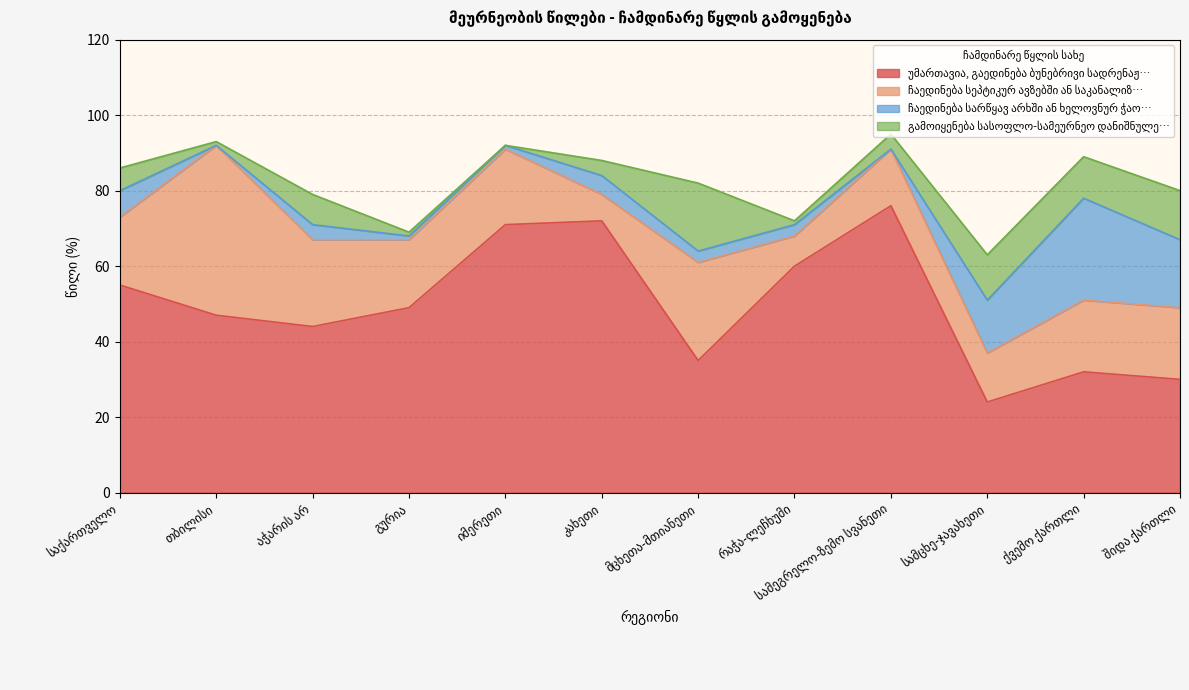

Between გურია and კახეთი, which is larger?

კახეთი